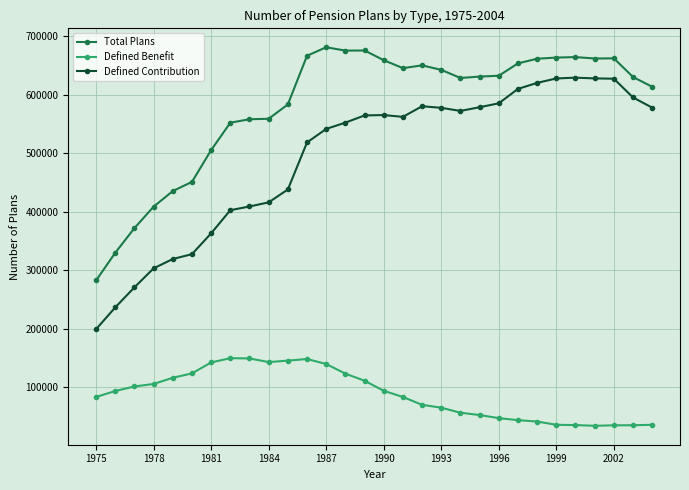

How many distinct data groups are displayed?

3